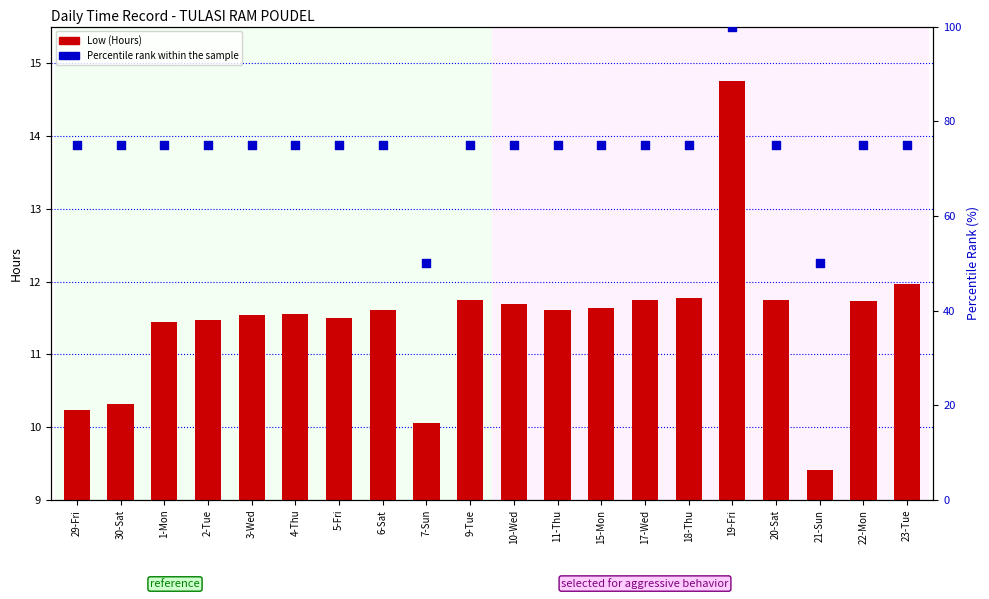

At which category is the sum across all series the highest?

19-Fri